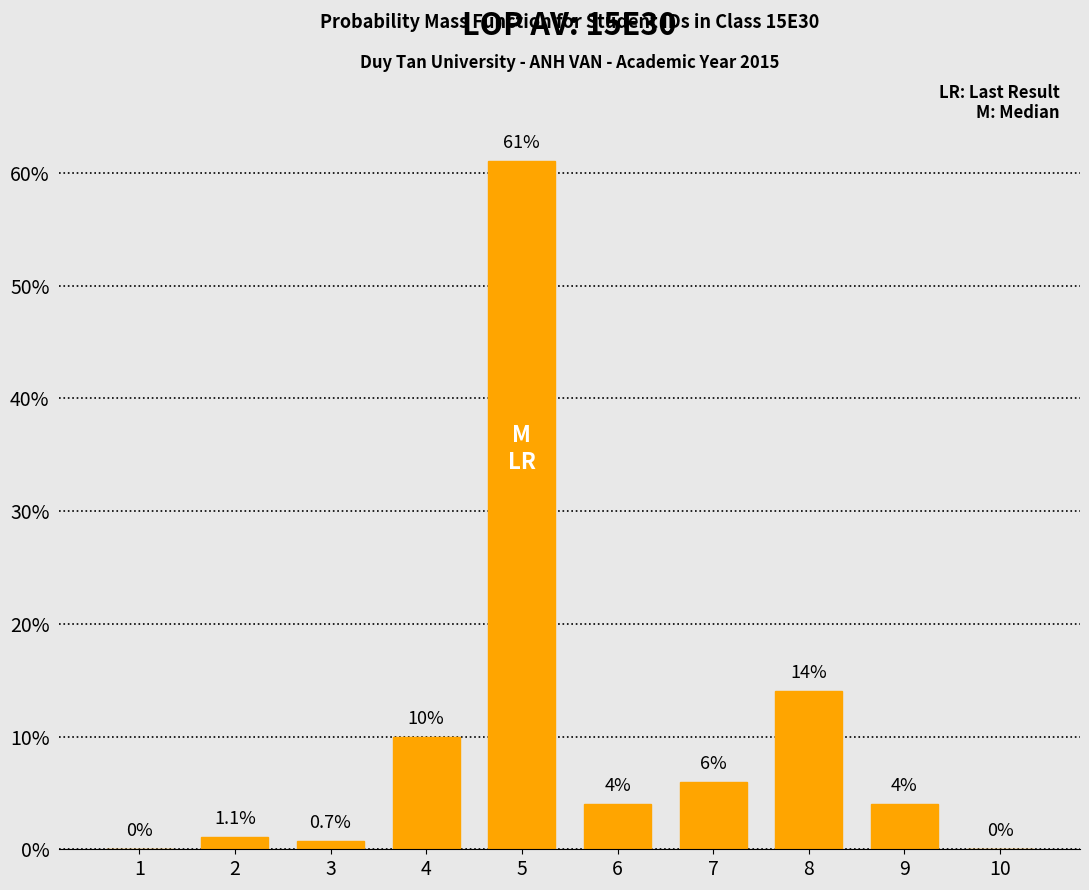

What is the change in value from 5 to 8?

-47.0